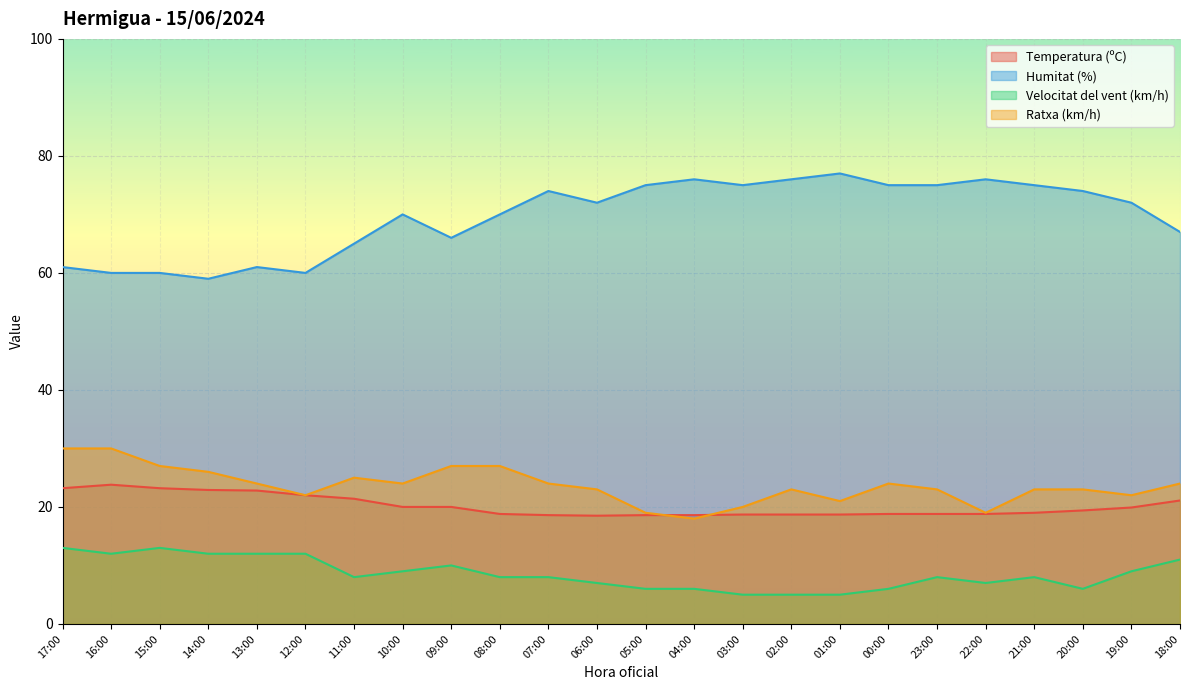

Rank the series at 10:00 from highest to lowest value.

Humitat (%), Ratxa (km/h), Temperatura (ºC), Velocitat del vent (km/h)